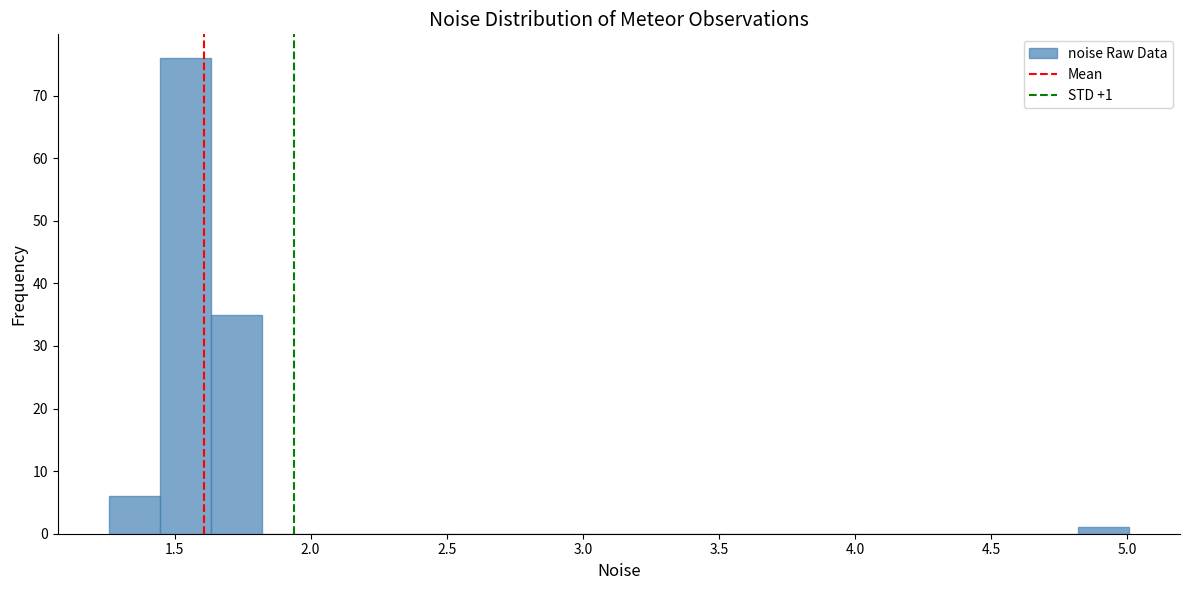

Around what value on the x-axis is the tallest bar? Give the approximate position of its centre, as read against the axis.

1.55